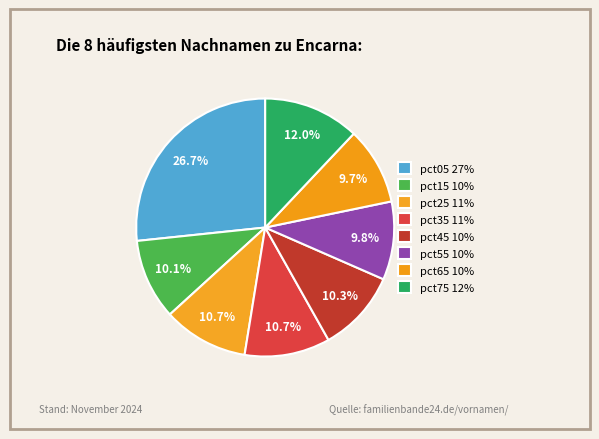

How many slices are in this pie chart?

8